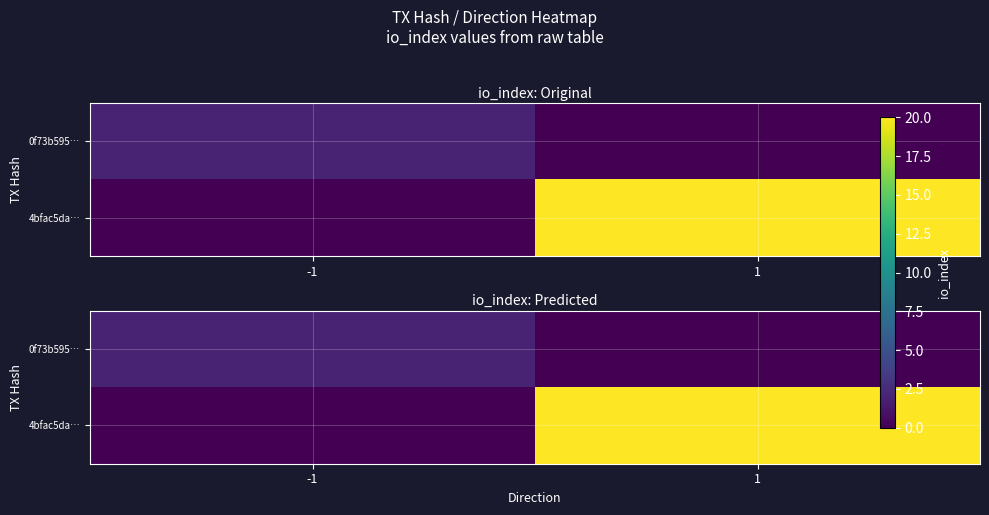

What is the difference between the 4bfac5da… values at 1 and -1?

20